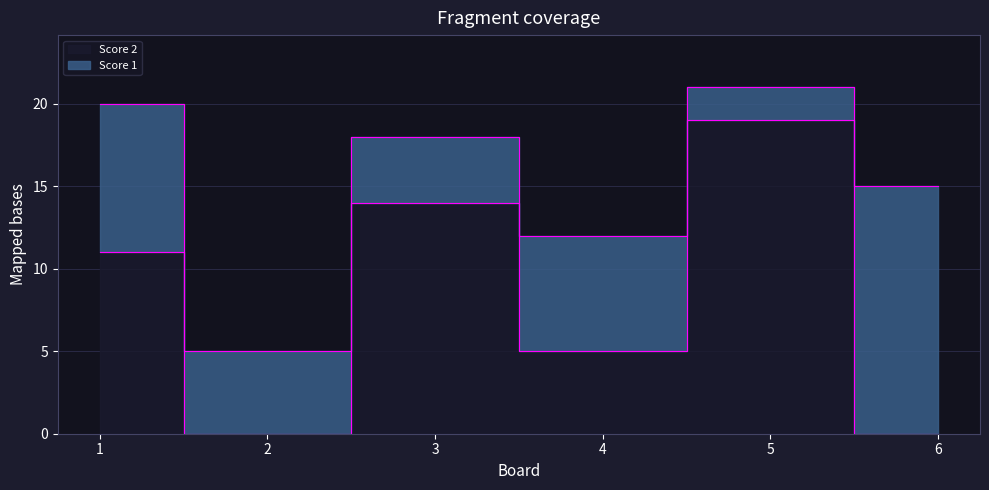

True or false: the data has more than 1 interior local peaks.

True